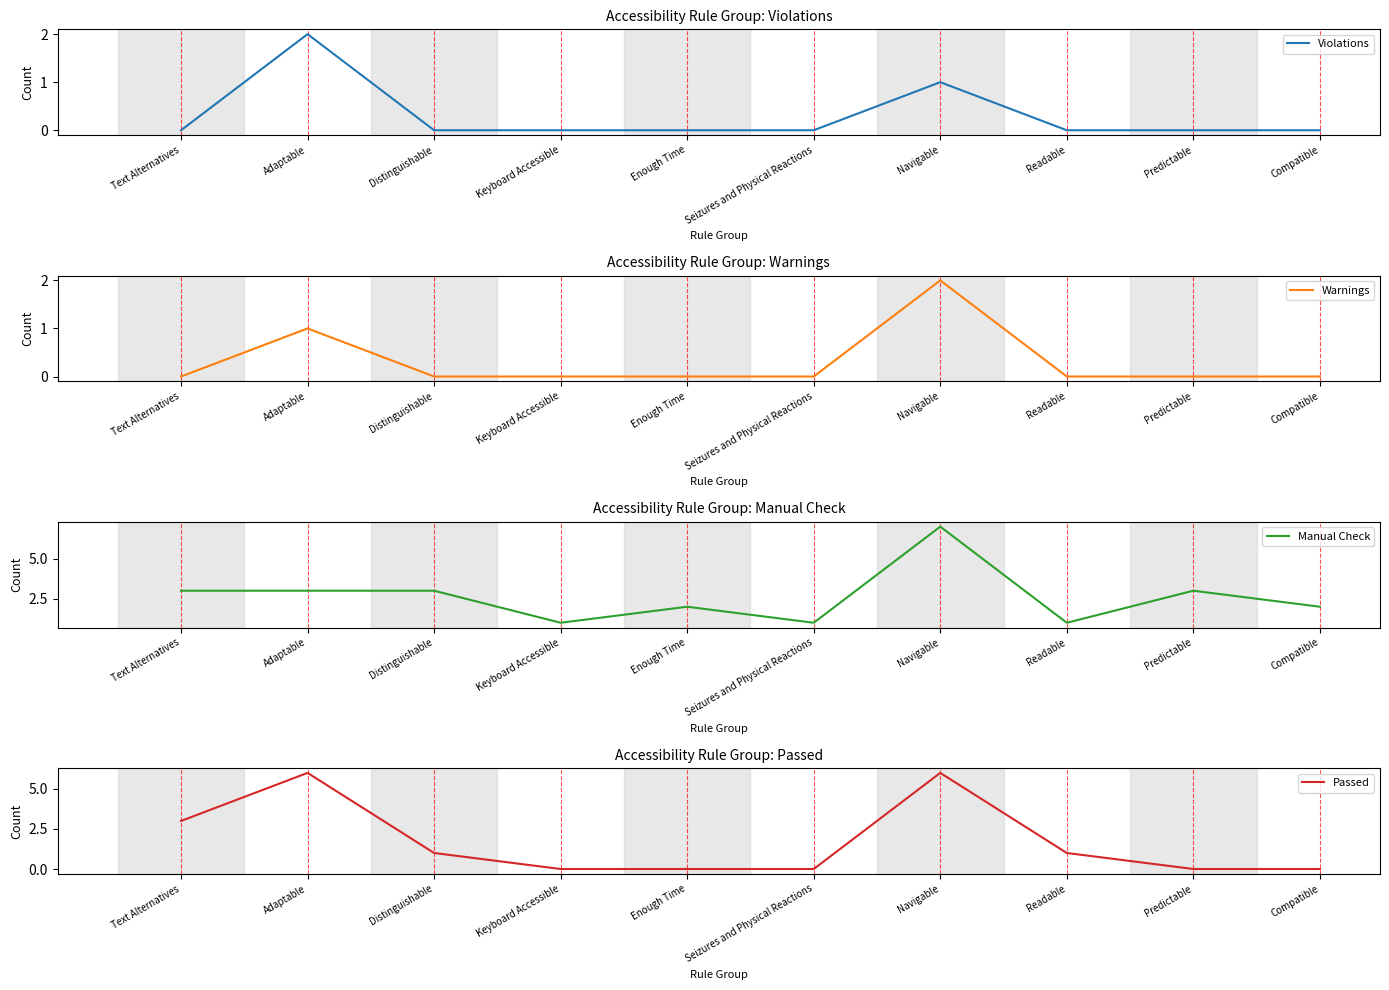

How many lines are shown in the chart?

4